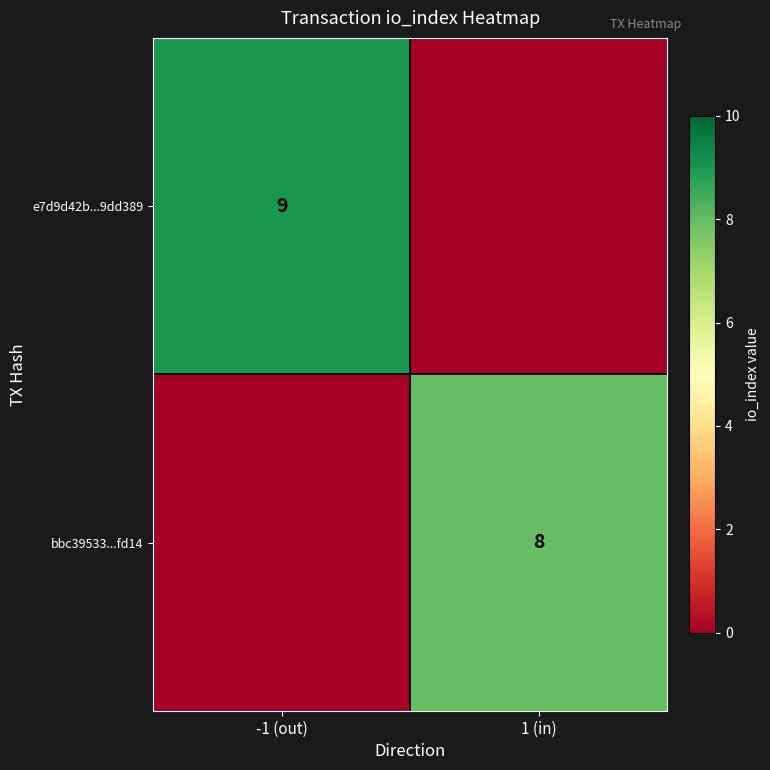

The bbc39533...fd14 series shows 13 at 1 (in). True or false?

False